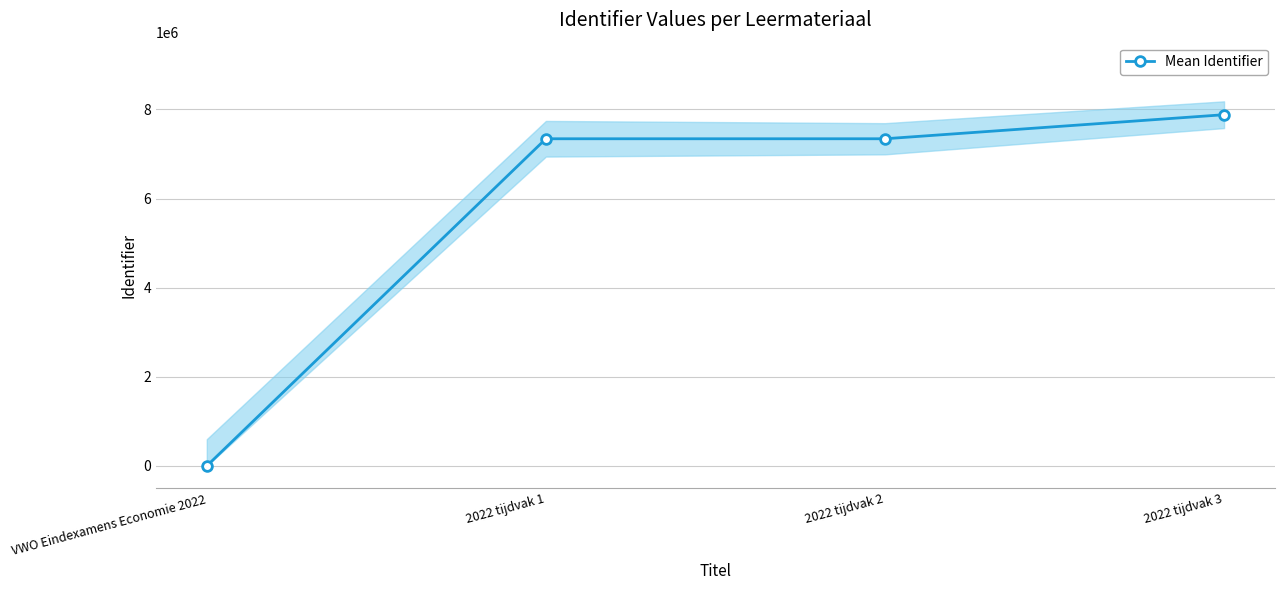

Rank the categories by value from highest to lowest.

2022 tijdvak 3, 2022 tijdvak 2, 2022 tijdvak 1, VWO Eindexamens Economie 2022